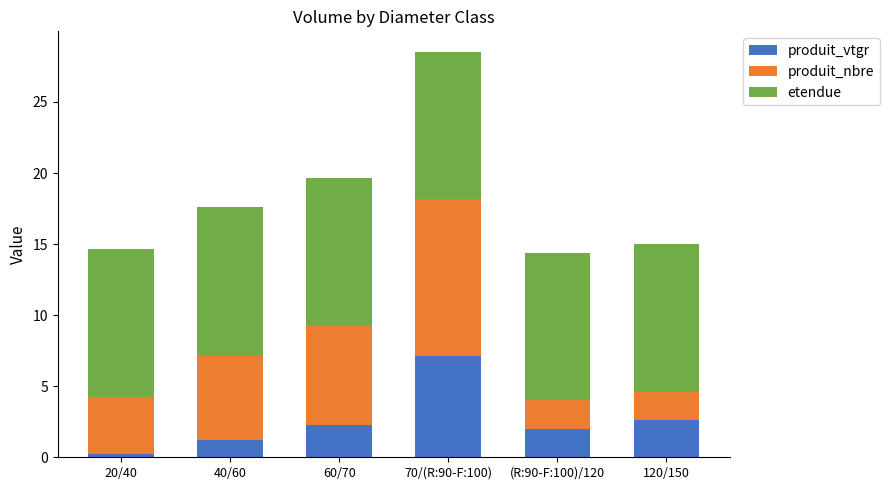

At which label does produit_vtgr reach its minimum?

20/40